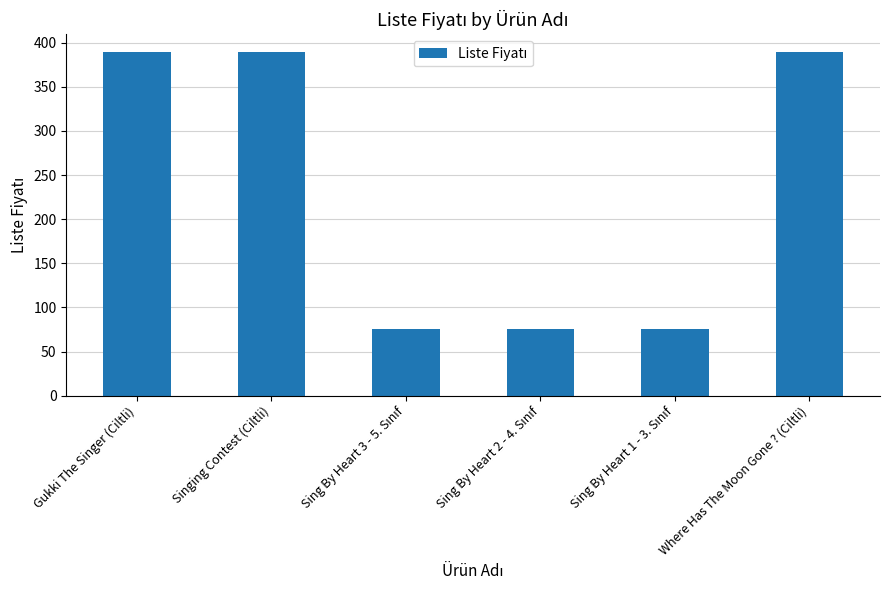

The value at Gukki The Singer (Ciltli) is 390. True or false?

True